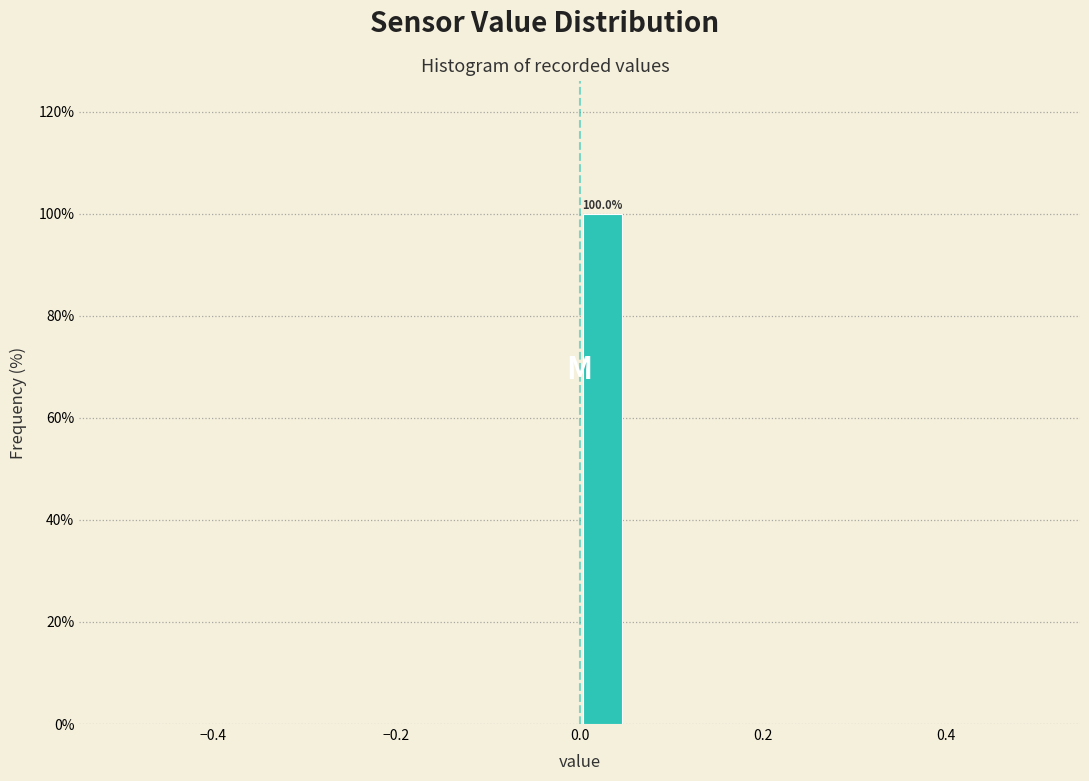

Around what value on the x-axis is the tallest bar? Give the approximate position of its centre, as read against the axis.

0.02